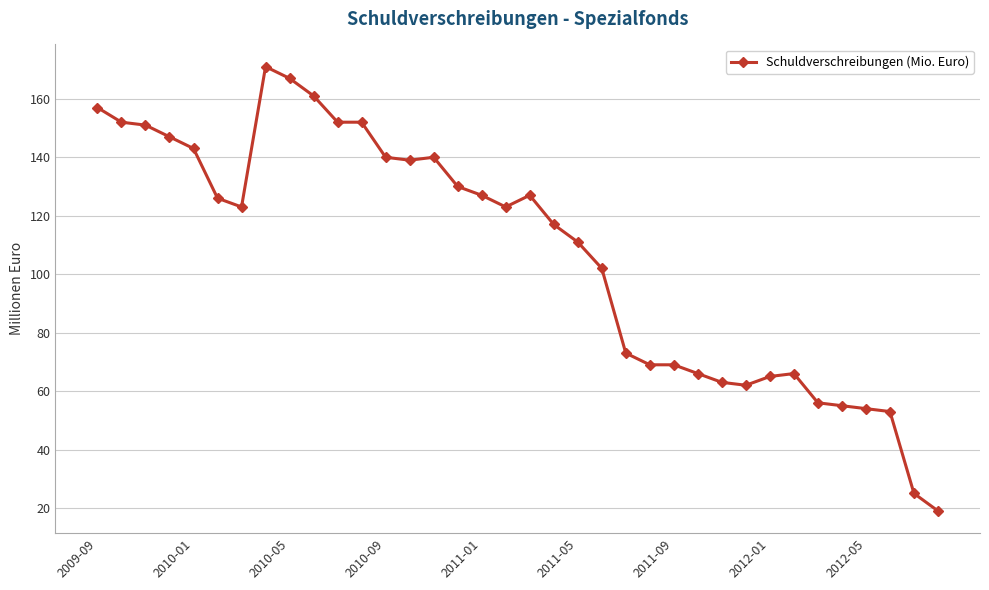

What is the difference between the second highest and minimum values?

148